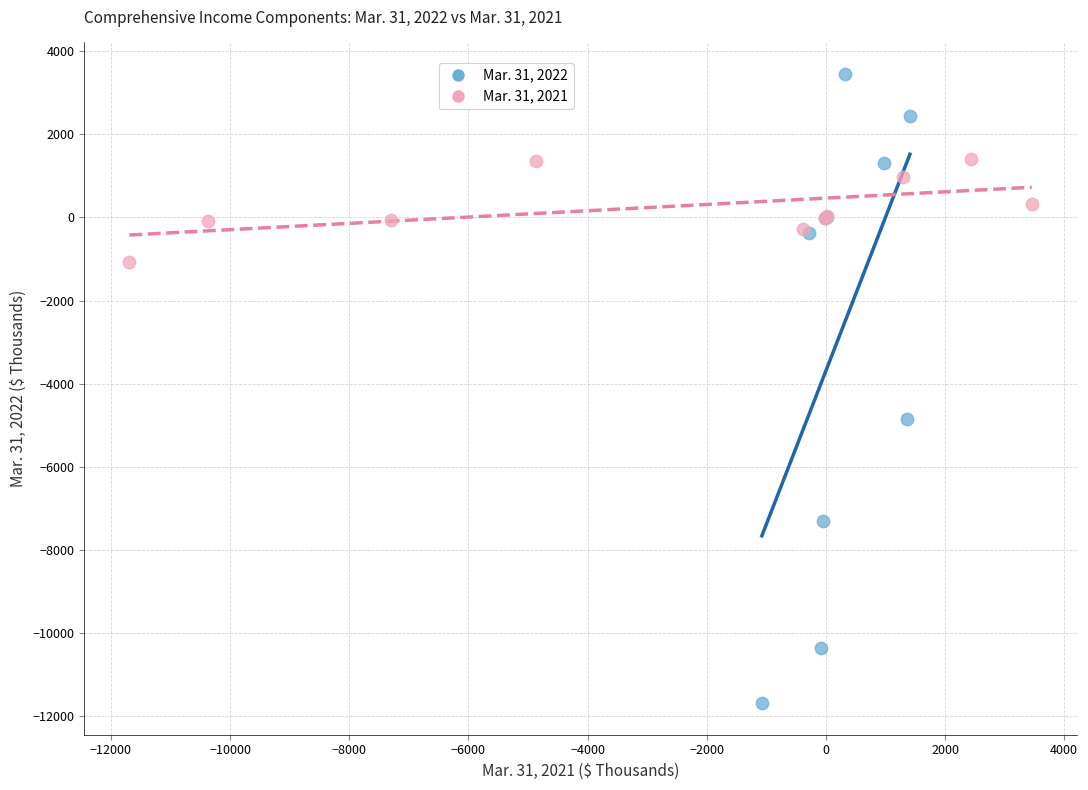

Which series has the largest Y range (max minus min)?

Mar. 31, 2022